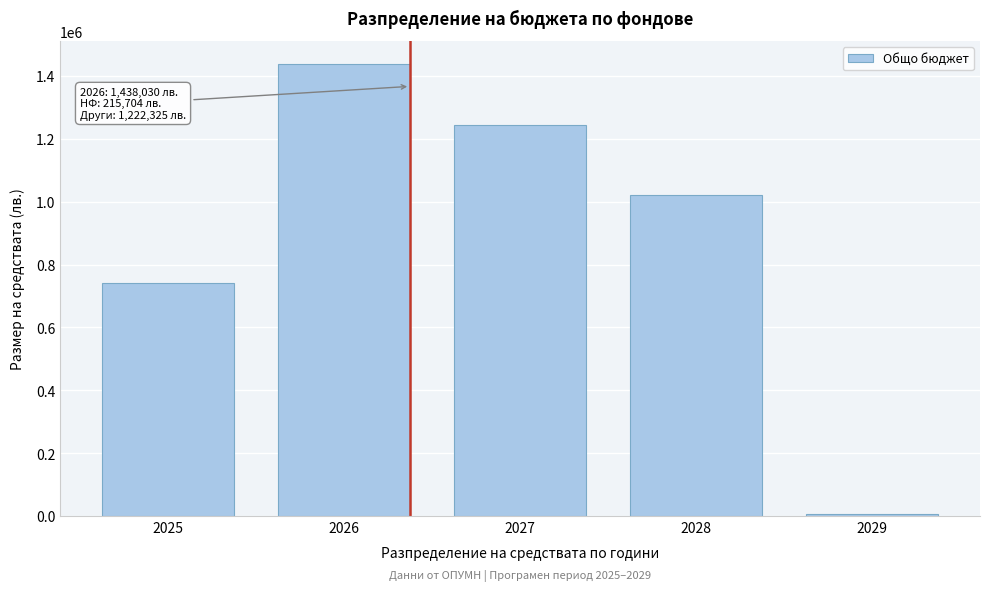

Reading left to right, list all the values displayed in this chart.

742744.6	1438029.9	1244393.7	1019587.4	6491.4